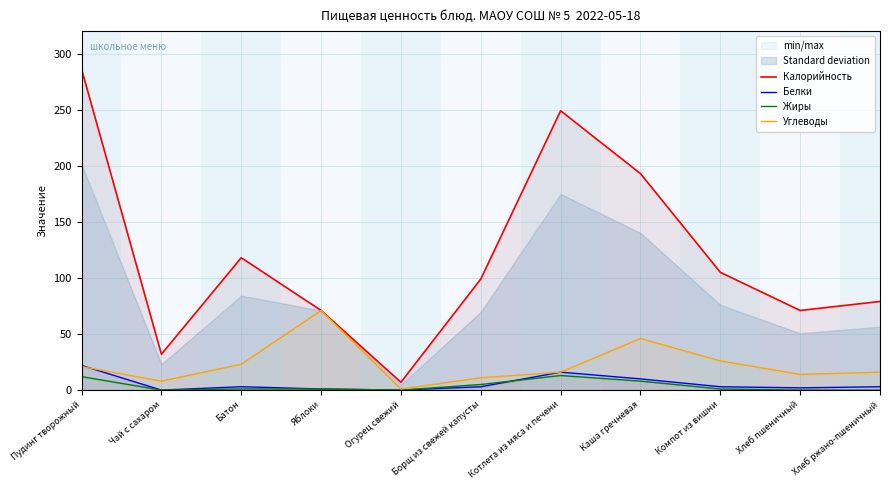

Reading left to right, transcribe all the data shown in this chart.

Калорийность: Пудинг творожный=286	Чай с сахаром=32	Батон=118	Яблоки=71	Огурец свежий=7	Борщ из свежей капусты=99	Котлета из мяса и печени=249	Каша гречневая=193	Компот из вишни=105	Хлеб пшеничный=71	Хлеб ржано-пшеничный=79
Белки: Пудинг творожный=22	Чай с сахаром=0	Батон=3	Яблоки=1	Огурец свежий=0	Борщ из свежей капусты=3	Котлета из мяса и печени=16	Каша гречневая=10	Компот из вишни=3	Хлеб пшеничный=2	Хлеб ржано-пшеничный=3
Жиры: Пудинг творожный=12	Чай с сахаром=0	Батон=1	Яблоки=1	Огурец свежий=0	Борщ из свежей капусты=5	Котлета из мяса и печени=13	Каша гречневая=8	Компот из вишни=1	Хлеб пшеничный=0	Хлеб ржано-пшеничный=0
Углеводы: Пудинг творожный=21	Чай с сахаром=8	Батон=23	Яблоки=71	Огурец свежий=1	Борщ из свежей капусты=11	Котлета из мяса и печени=16	Каша гречневая=46	Компот из вишни=26	Хлеб пшеничный=14	Хлеб ржано-пшеничный=16